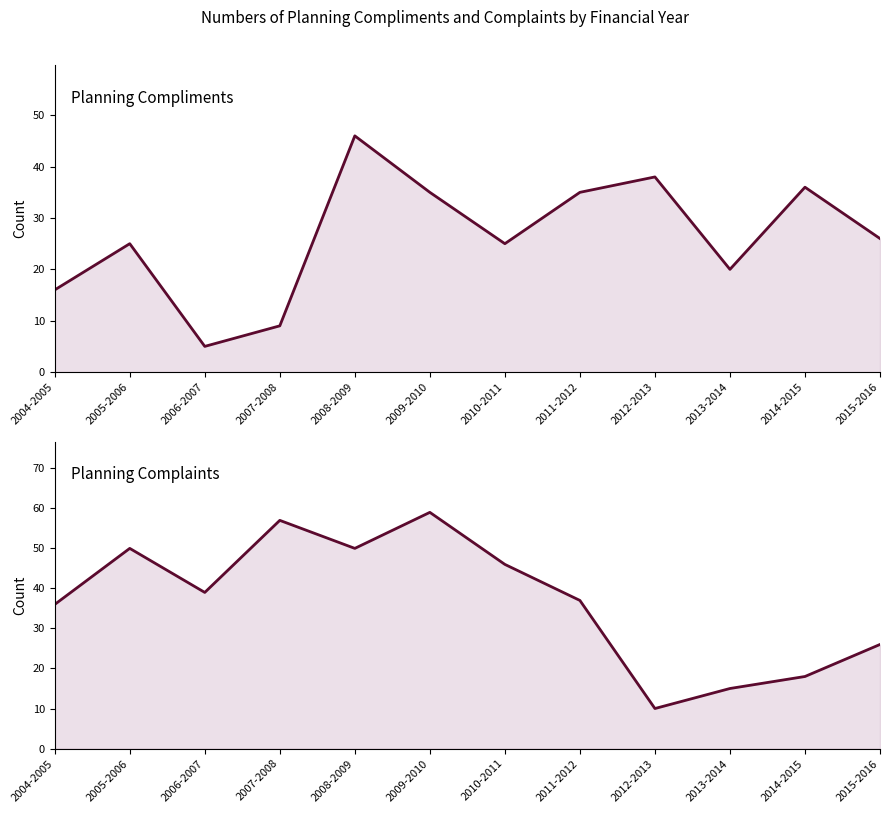

Count the number of categories in the chart.

12